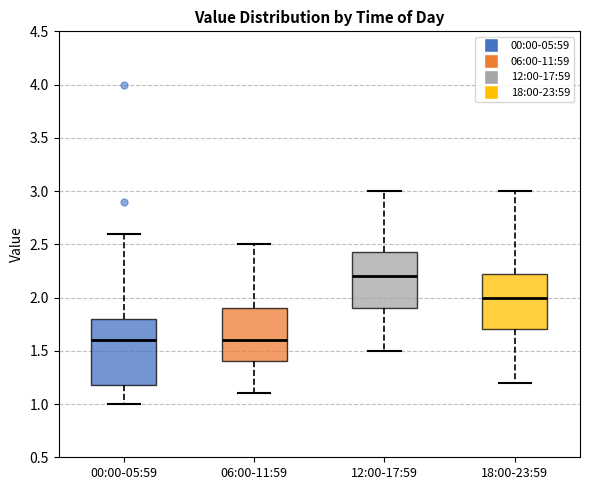

Where is the upper edge of the box for 06:00-11:59 on the y-axis? The values are not printed on the chart, so give them approximately, as read against the axis.

1.90